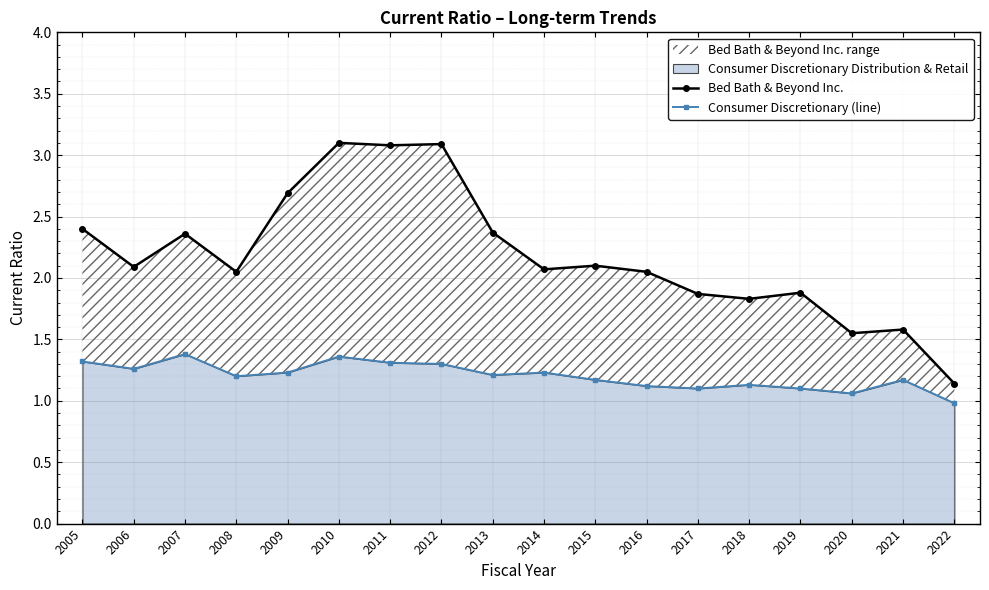

Reading right to left, transcribe all the data shown in this chart.

Bed Bath & Beyond Inc.: 1.1	1.6	1.6	1.9	1.8	1.9	2.0	2.1	2.1	2.4	3.1	3.1	3.1	2.7	2.0	2.4	2.1	2.4
Consumer Discretionary (line): 1.0	1.2	1.1	1.1	1.1	1.1	1.1	1.2	1.2	1.2	1.3	1.3	1.4	1.2	1.2	1.4	1.3	1.3